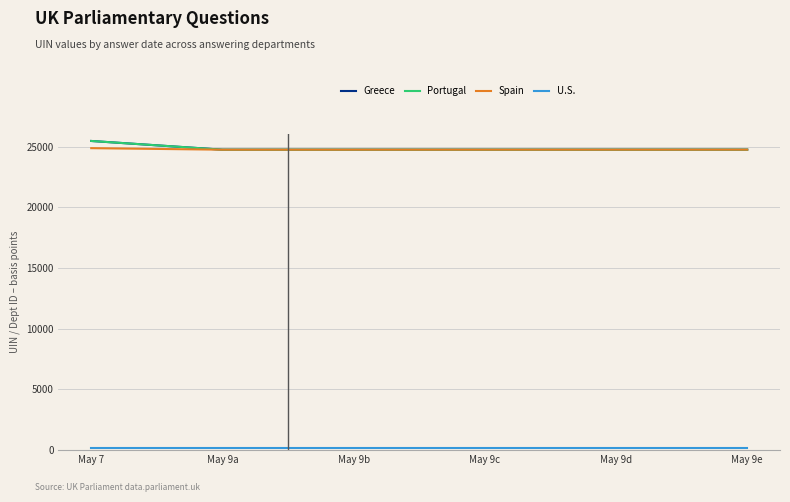

Is it true that Greece equals 24745 at May 9b?

True